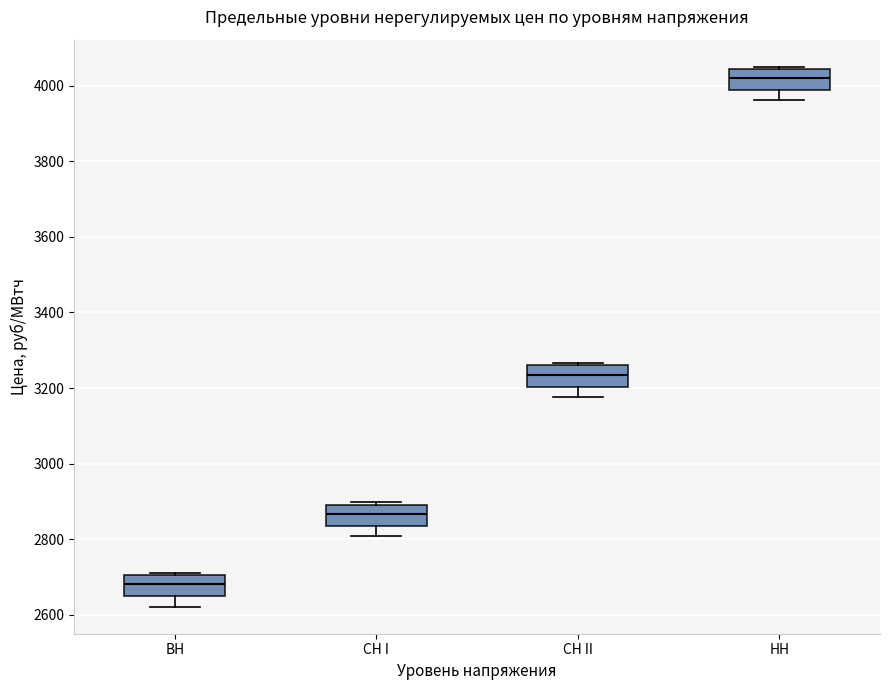

Reading left to right, read every box against the y-axis: the position of its median line, the range the box covers, and the ends of its whiskers. The values are not printed on the chart, so give them approximately, as read against the axis.

ВН: median 2680, box 2640 to 2700, whiskers 2620 to 2720
СН I: median 2860, box 2840 to 2900, whiskers 2800 to 2900
СН II: median 3240, box 3200 to 3260, whiskers 3180 to 3260
НН: median 4020, box 3980 to 4040, whiskers 3960 to 4040